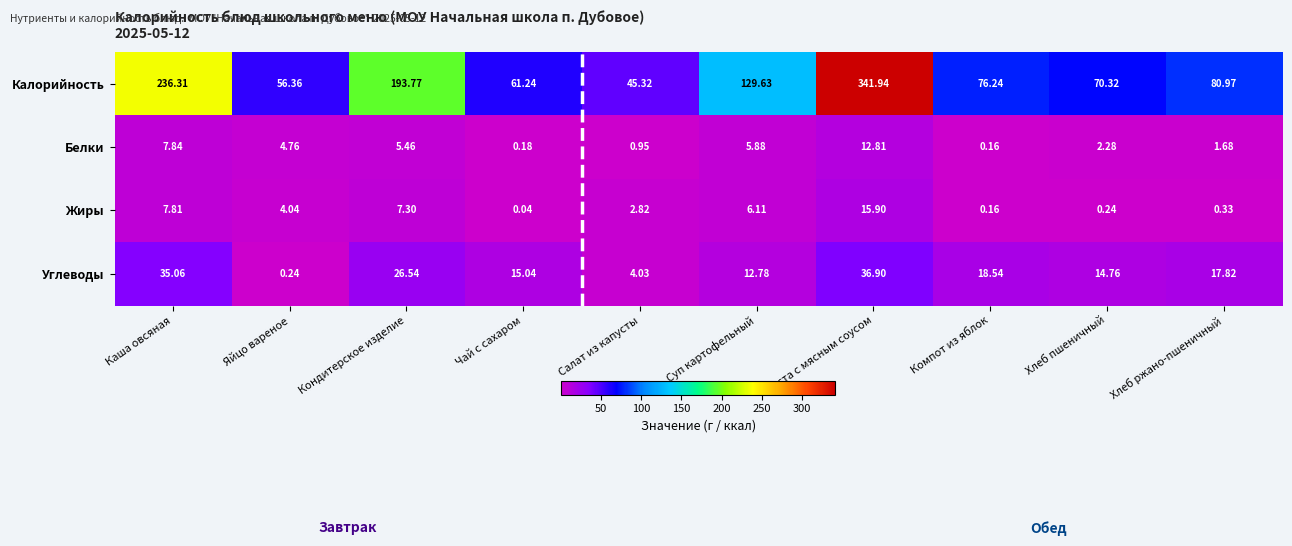

Is the value of Белки at Компот из яблок greater than the value of Калорийность at Каша овсяная?

No